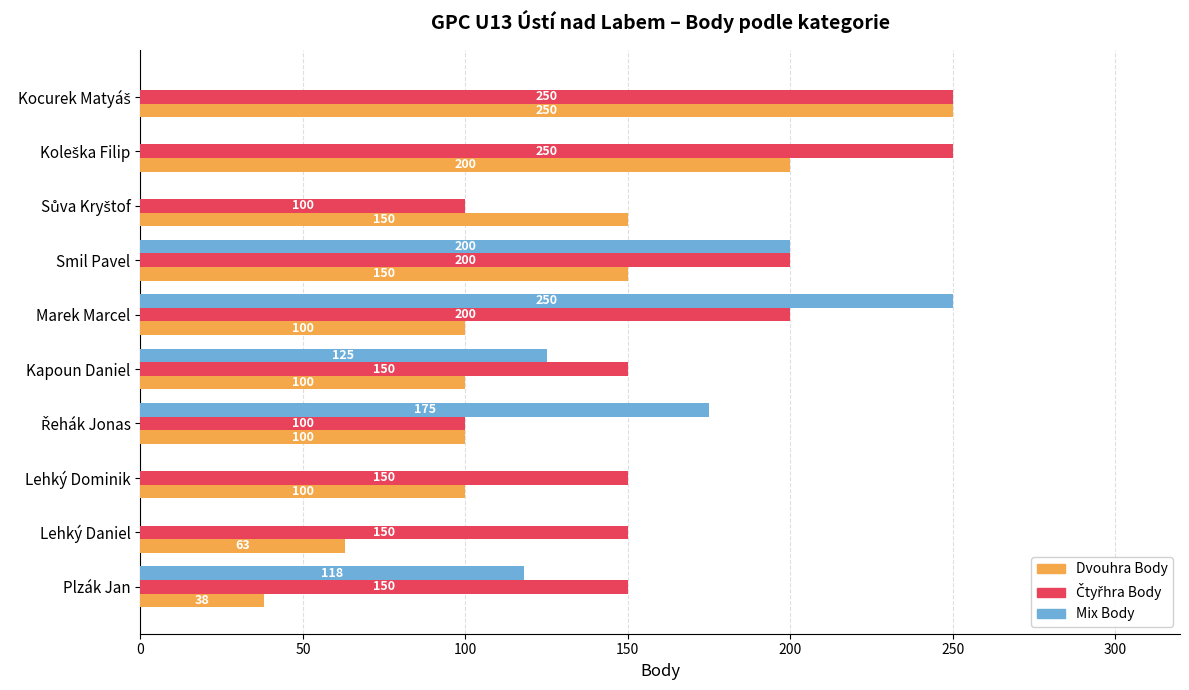

Which series changed the most between Smil Pavel and Plzák Jan?

Dvouhra Body